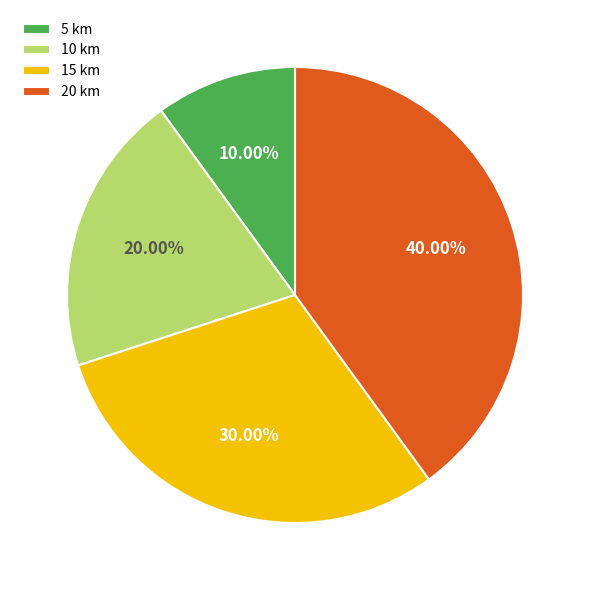

Is there any slice that represents more than half of the pie?

No